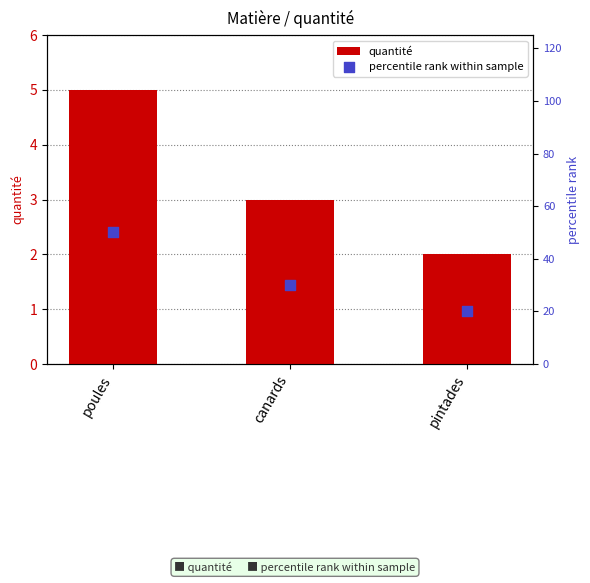

What is the total value across all series at pintades?

22